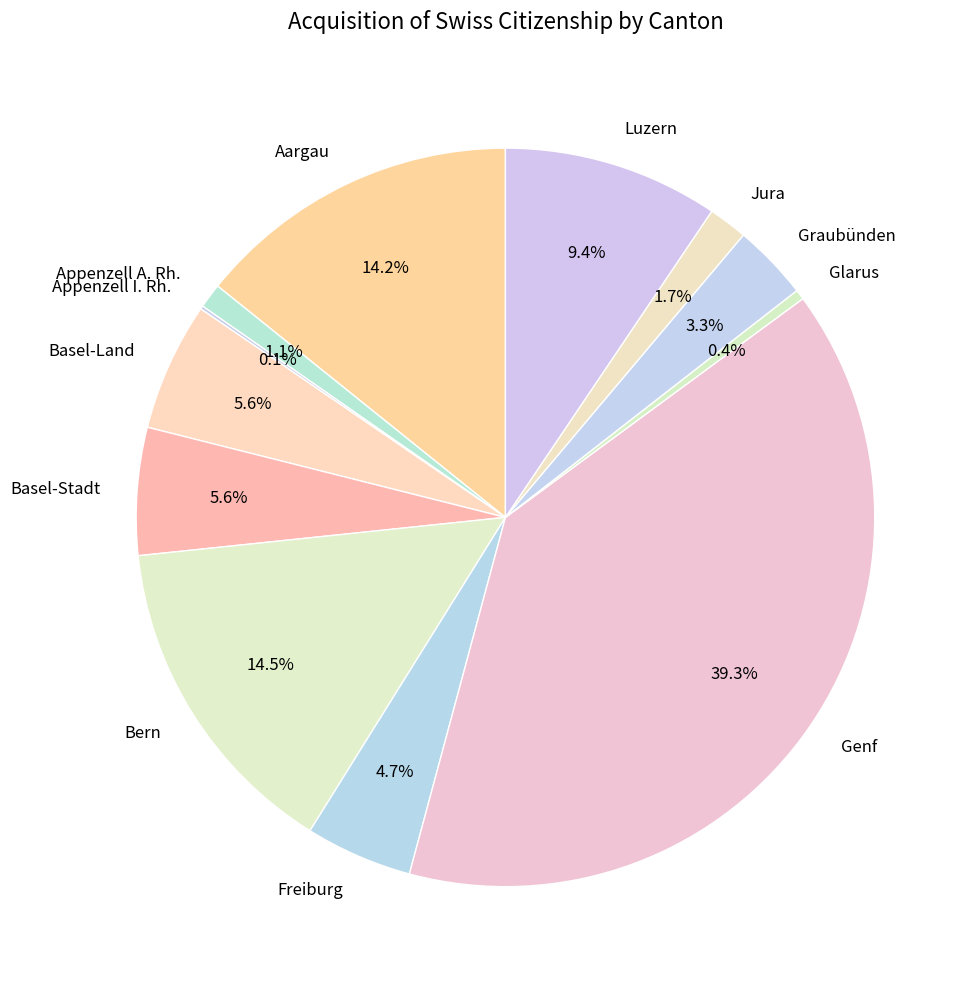

Does Freiburg account for over 50% of the chart?

No